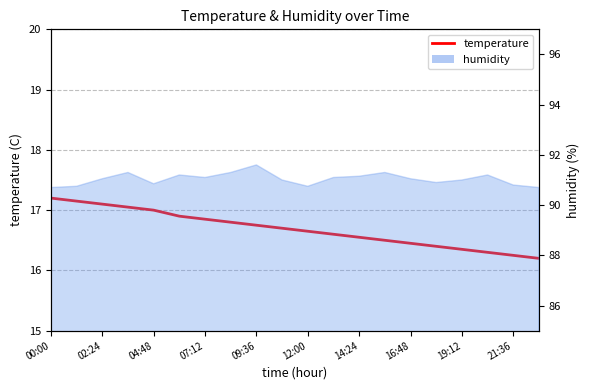

What is the greatest value displayed?

17.2